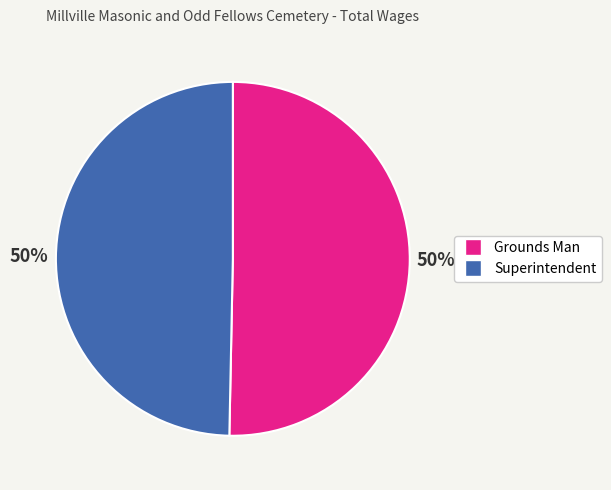

Is the sum of Superintendent and Grounds Man greater than half?

Yes